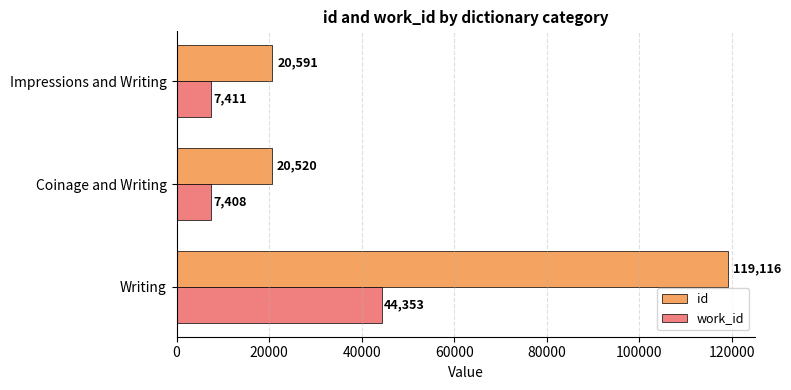

How many data points in id are less than 20591?

1